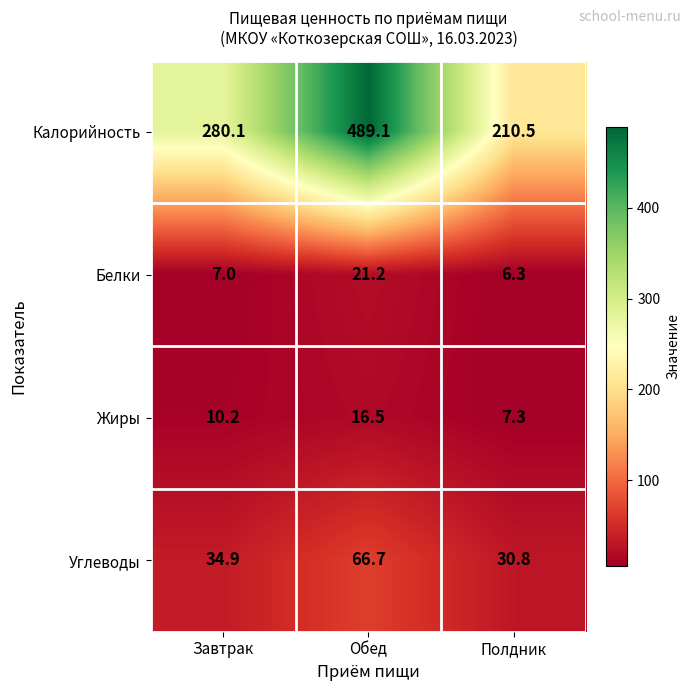

At which category is the sum across all series the highest?

Обед